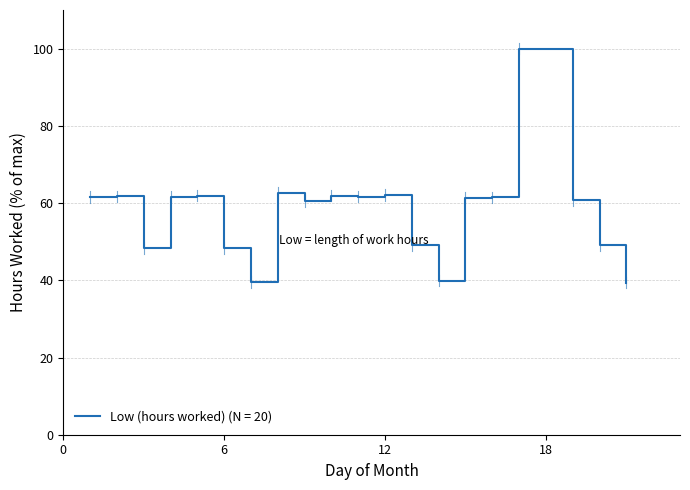

What is the maximum value shown in the chart?

100.0